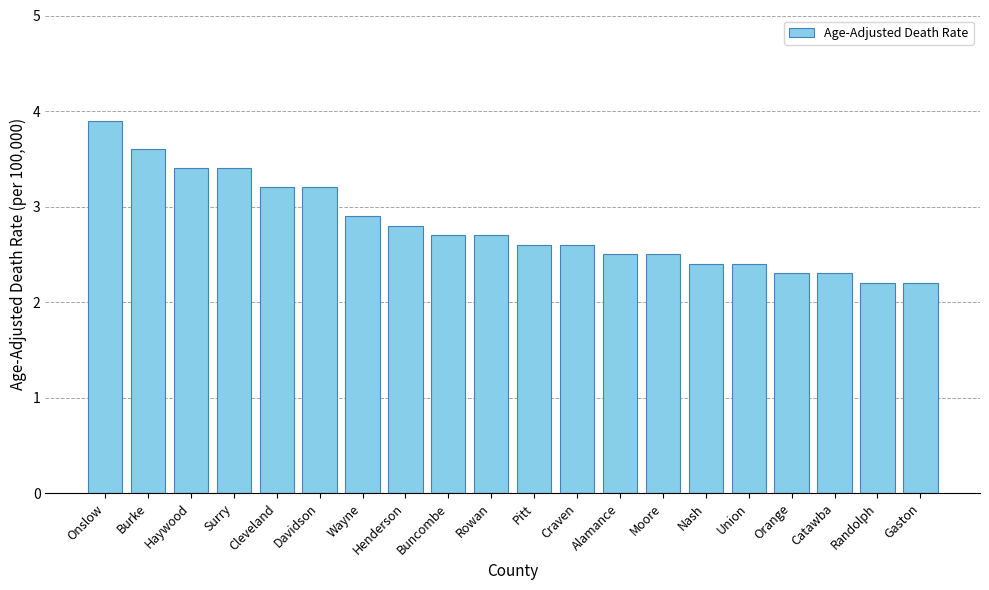

What is the change in value from Alamance to Union?

-0.1